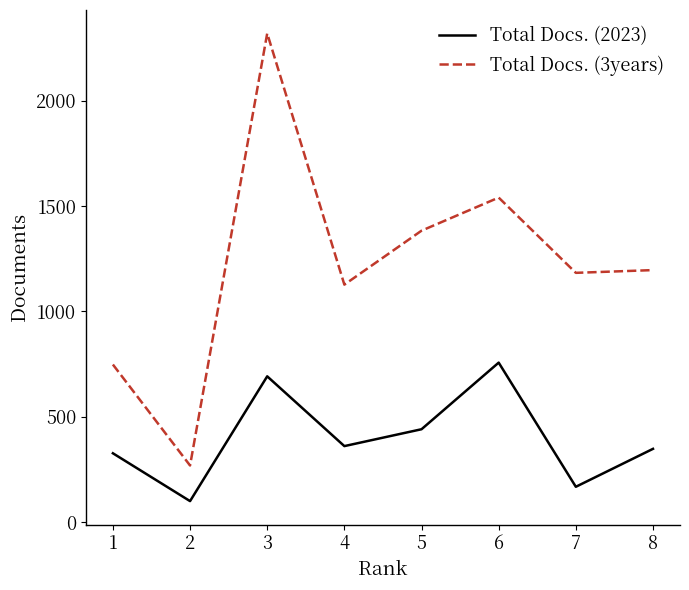

Is this an area chart (filled region under the line)?

No